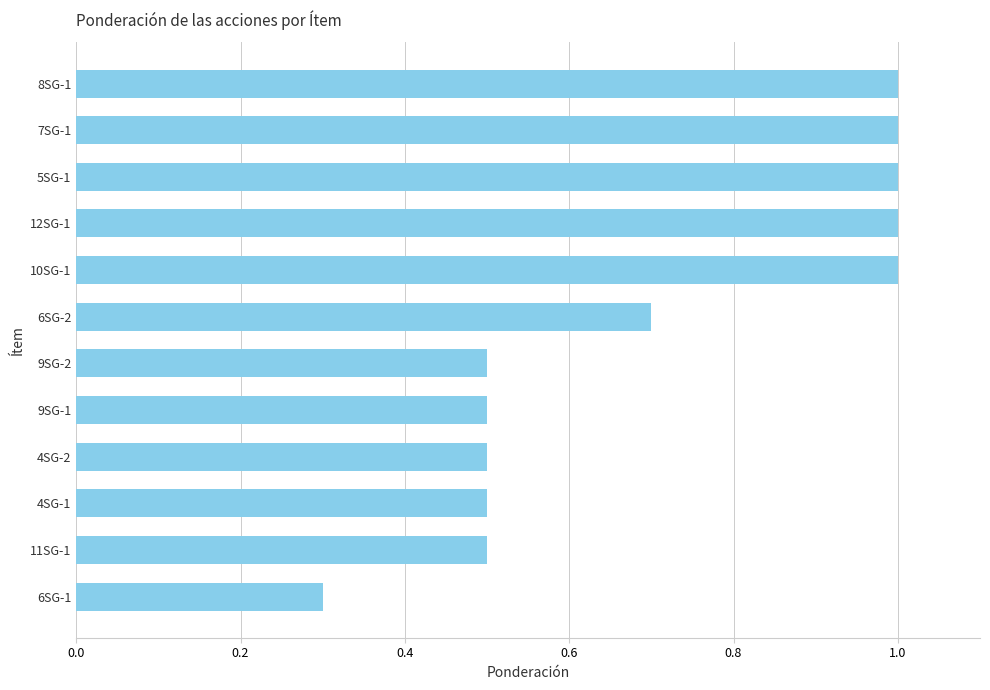

Does the chart contain any negative values?

No